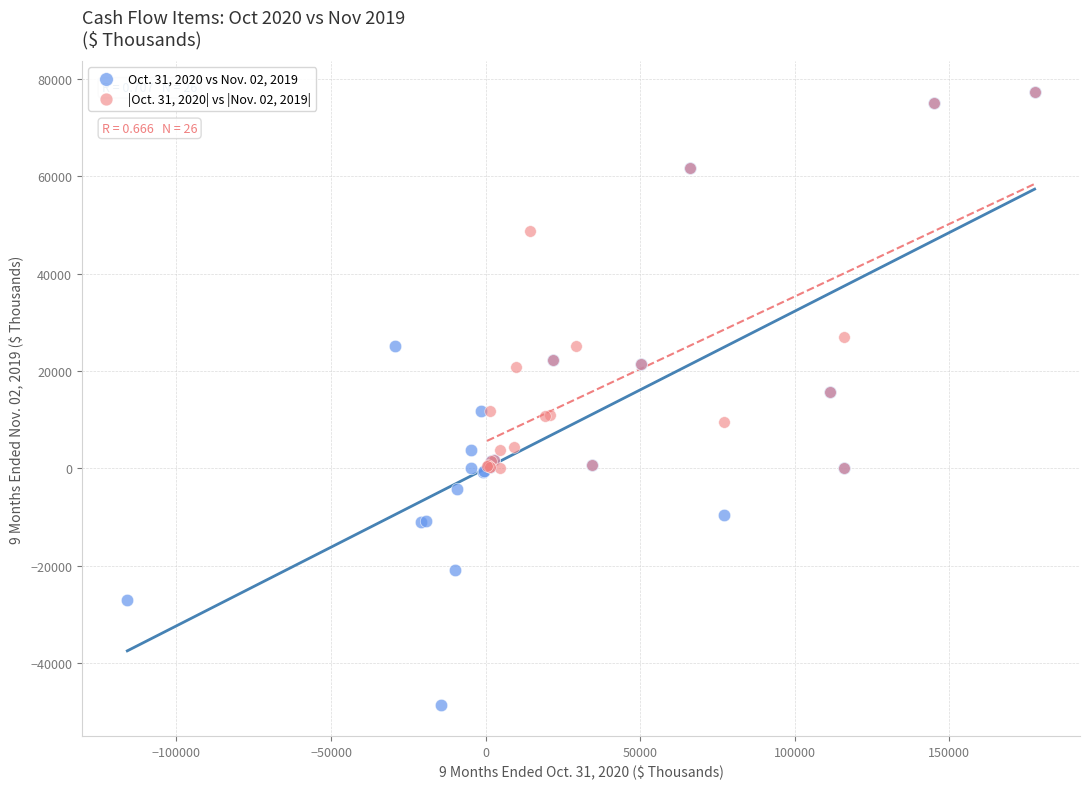

Which series reaches the minimum Y coordinate?

Oct. 31, 2020 vs Nov. 02, 2019